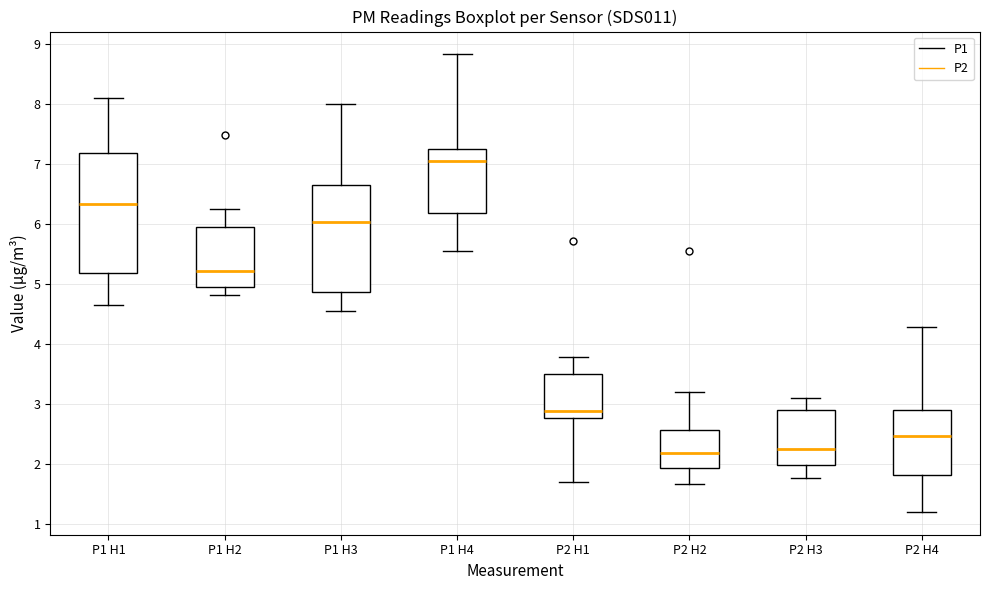

Comparing the boxes themselves (not the whiskers), which one is the tallest?

P1 H1